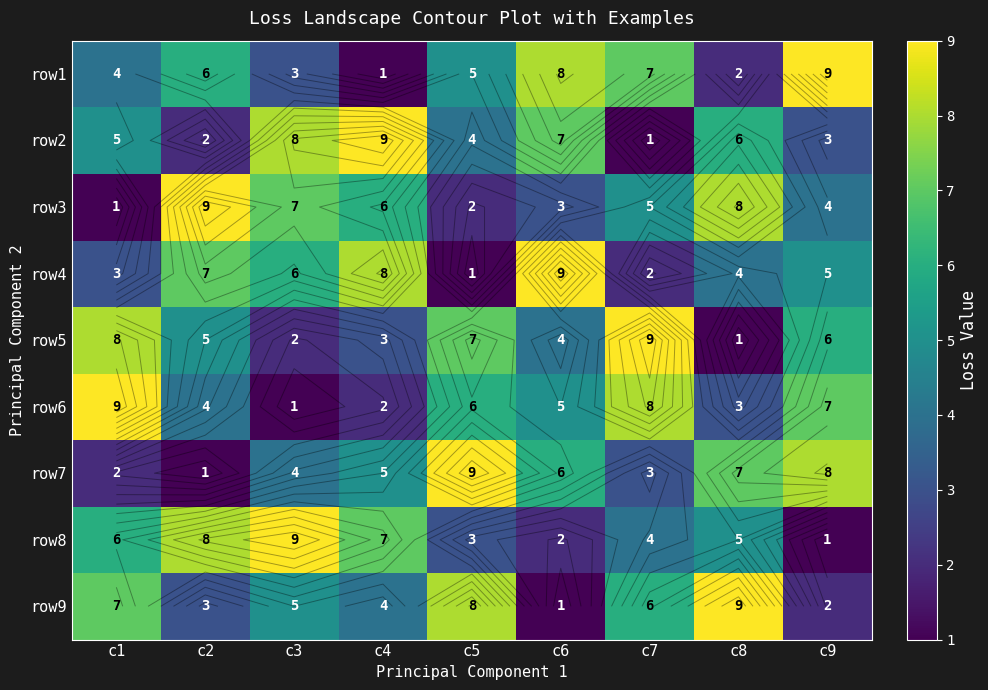

The row6 series shows 7 at c9. True or false?

True